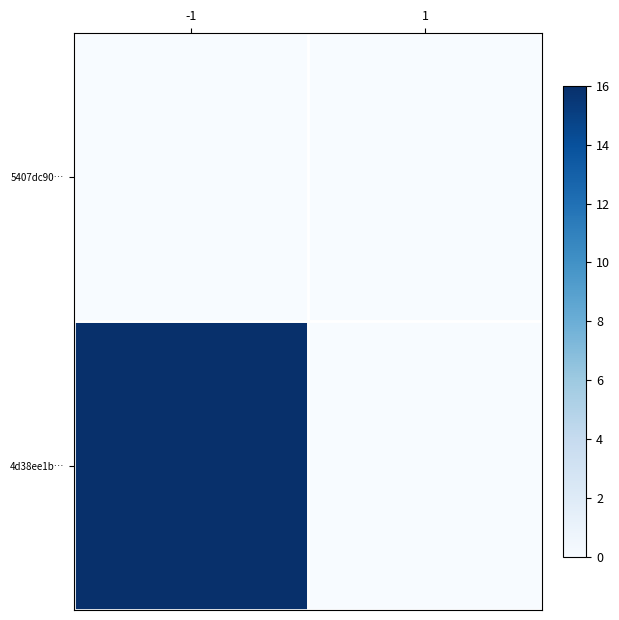

Reading left to right, transcribe all the data shown in this chart.

5407dc90…: -1=0	1=0
4d38ee1b…: -1=16	1=0